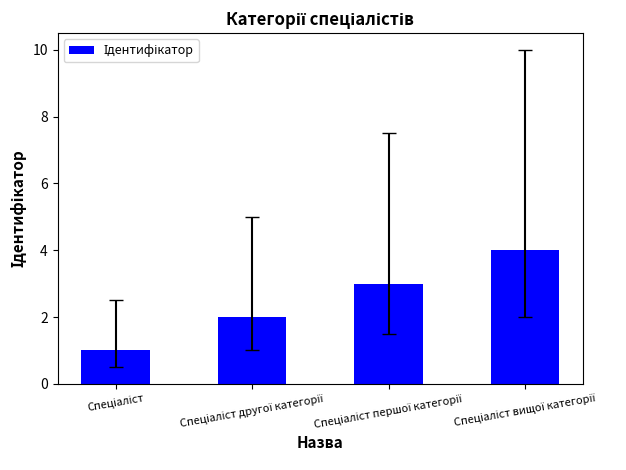

What is the sum of all values?

10